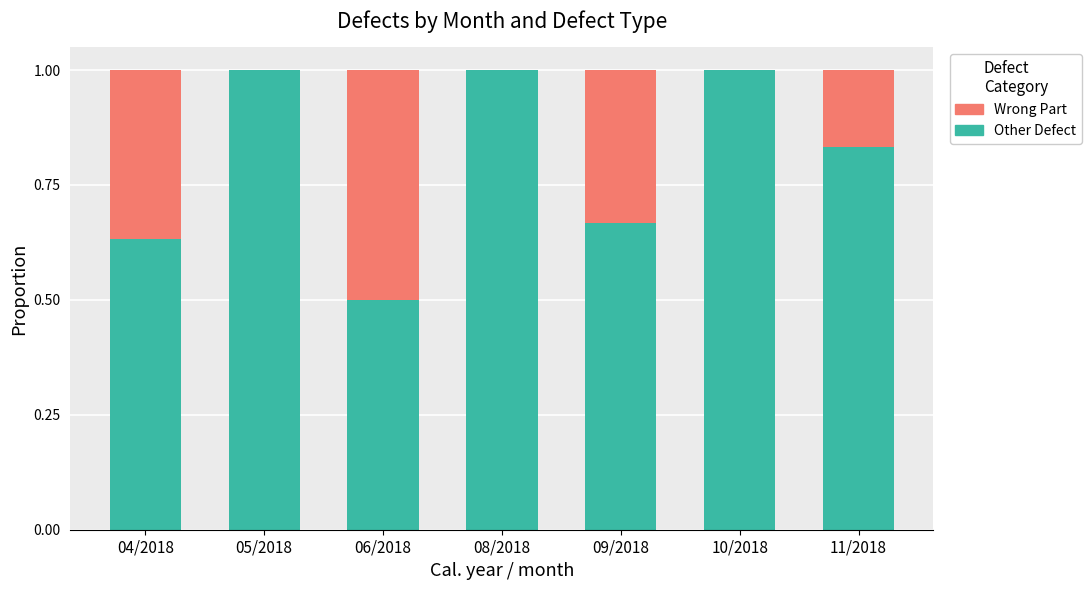

What is the maximum value for Other Defect?

1.0